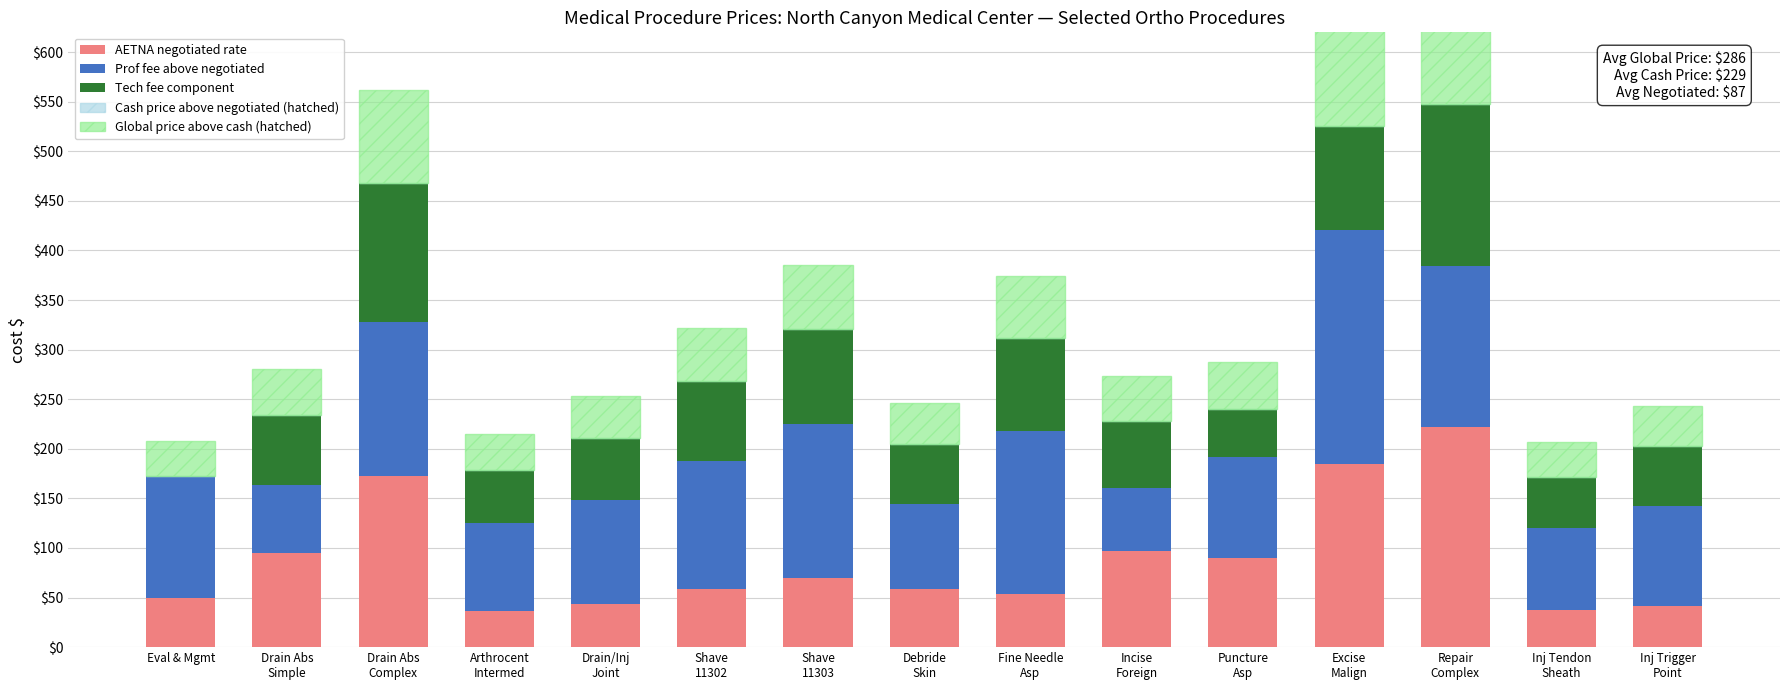

Reading left to right, what are all the values shown in this chart?

AETNA Negotiated (solid base): Eval & Mgmt=49.2	Drain Abs
Simple=95.0	Drain Abs
Complex=172.2	Arthrocent
Intermed=36.0	Drain/Inj
Joint=43.7	Shave
11302=59.0	Shave
11303=69.6	Debride
Skin=58.4	Fine Needle
Asp=53.5	Incise
Foreign=97.3	Puncture
Asp=89.7	Excise
Malign=184.2	Repair
Complex=221.5	Inj Tendon
Sheath=37.9	Inj Trigger
Point=41.7
Prof Fee above Negotiated: Eval & Mgmt=123.8	Drain Abs
Simple=69.0	Drain Abs
Complex=155.8	Arthrocent
Intermed=89.0	Drain/Inj
Joint=104.3	Shave
11302=129.0	Shave
11303=155.4	Debride
Skin=85.6	Fine Needle
Asp=164.5	Incise
Foreign=62.7	Puncture
Asp=102.3	Excise
Malign=236.8	Repair
Complex=162.5	Inj Tendon
Sheath=82.1	Inj Trigger
Point=100.3
Tech Fee: Eval & Mgmt=0.0	Drain Abs
Simple=70.0	Drain Abs
Complex=140.0	Arthrocent
Intermed=54.0	Drain/Inj
Joint=63.0	Shave
11302=80.0	Shave
11303=96.0	Debride
Skin=61.0	Fine Needle
Asp=94.0	Incise
Foreign=68.0	Puncture
Asp=48.0	Excise
Malign=105.0	Repair
Complex=164.0	Inj Tendon
Sheath=52.0	Inj Trigger
Point=61.0
Cash Price above Solid: Eval & Mgmt=0.0	Drain Abs
Simple=0.0	Drain Abs
Complex=0.0	Arthrocent
Intermed=0.0	Drain/Inj
Joint=0.0	Shave
11302=0.0	Shave
11303=0.0	Debride
Skin=0.0	Fine Needle
Asp=0.0	Incise
Foreign=0.0	Puncture
Asp=0.0	Excise
Malign=0.0	Repair
Complex=0.0	Inj Tendon
Sheath=0.0	Inj Trigger
Point=0.0
Global Price above Cash: Eval & Mgmt=34.6	Drain Abs
Simple=46.8	Drain Abs
Complex=93.6	Arthrocent
Intermed=35.8	Drain/Inj
Joint=42.2	Shave
11302=53.6	Shave
11303=64.2	Debride
Skin=41.0	Fine Needle
Asp=62.4	Incise
Foreign=45.6	Puncture
Asp=48.0	Excise
Malign=105.2	Repair
Complex=109.6	Inj Tendon
Sheath=34.4	Inj Trigger
Point=40.6